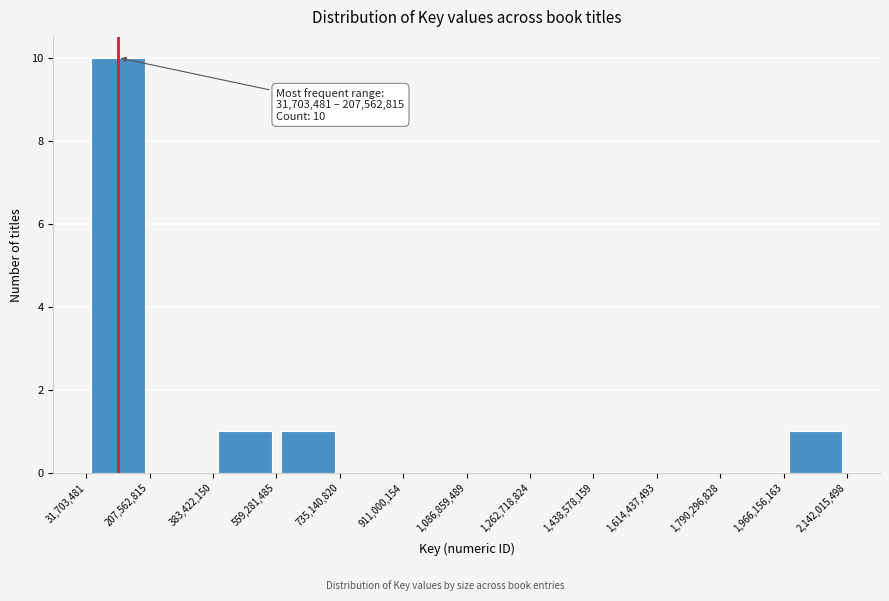

Over which range of the x-axis is the bar tallest?

31,703,481 to 207,562,815